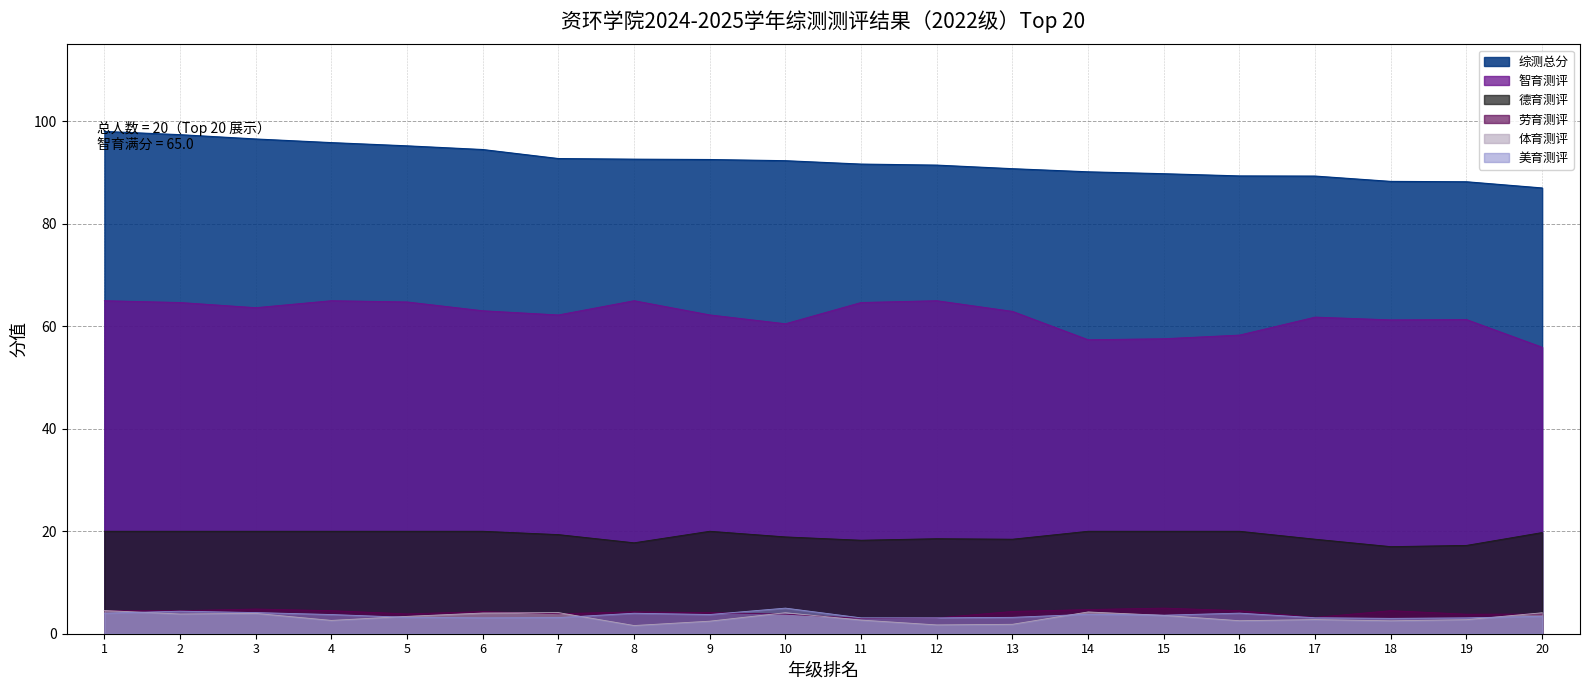

What is the greatest value displayed?

98.0